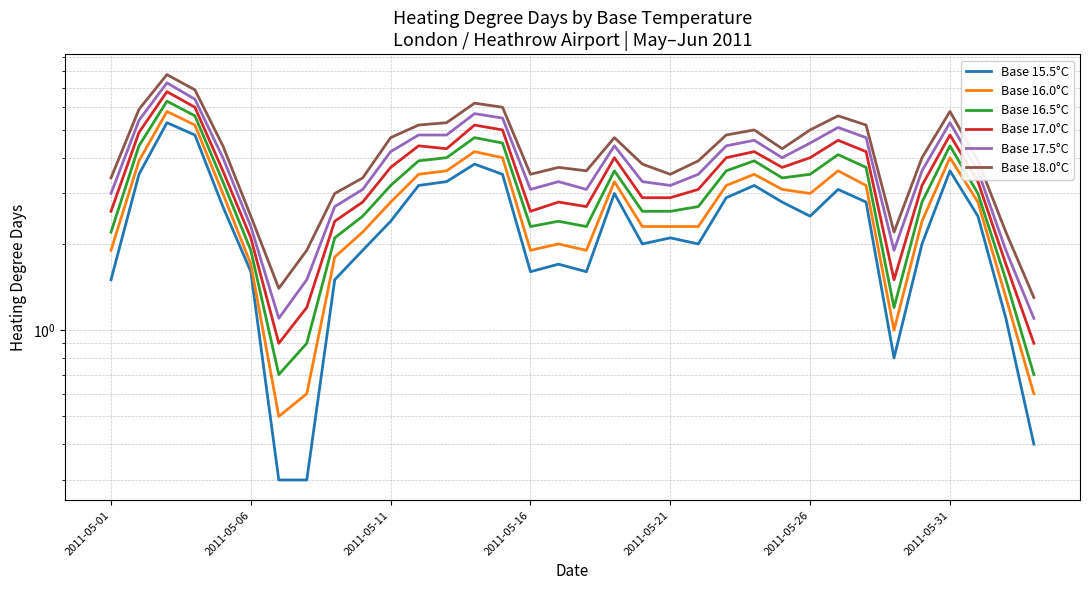

Between 2011-05-01 and 14, which is larger?

14